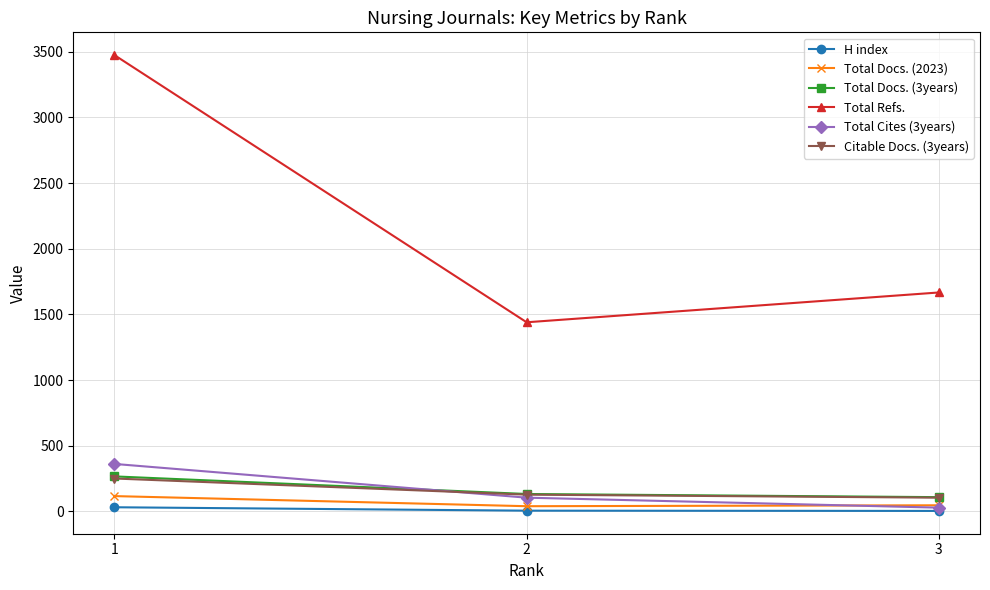

What is the spread (max minus min) of values at 1?

3444